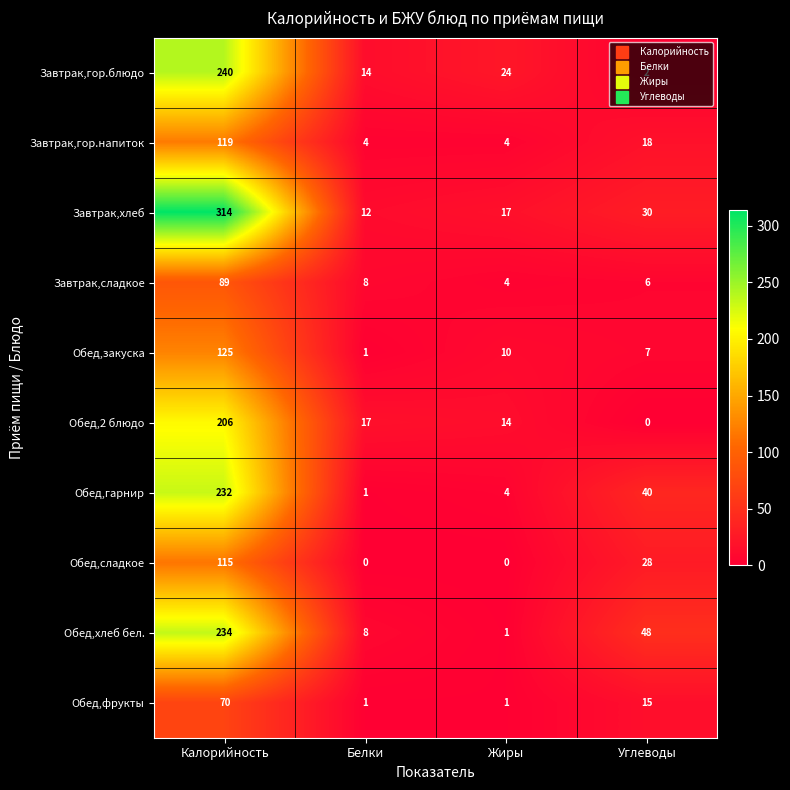

The value of Завтрак,гор.блюдо at Калорийность is 240. True or false?

True